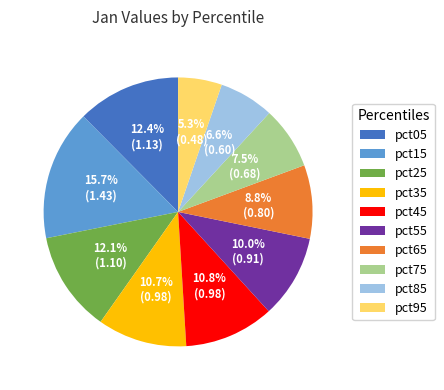

Which has a higher value, pct15 or pct65?

pct15